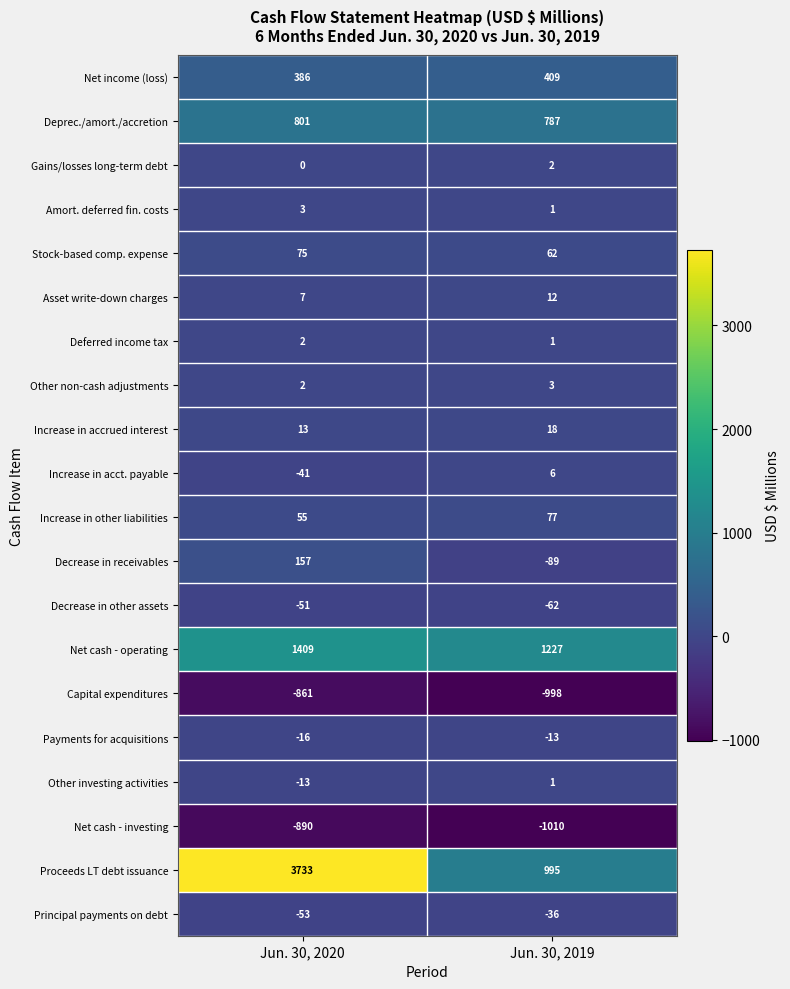

Read the Proceeds LT debt issuance value at Jun. 30, 2020, to the nearest 100.

3700